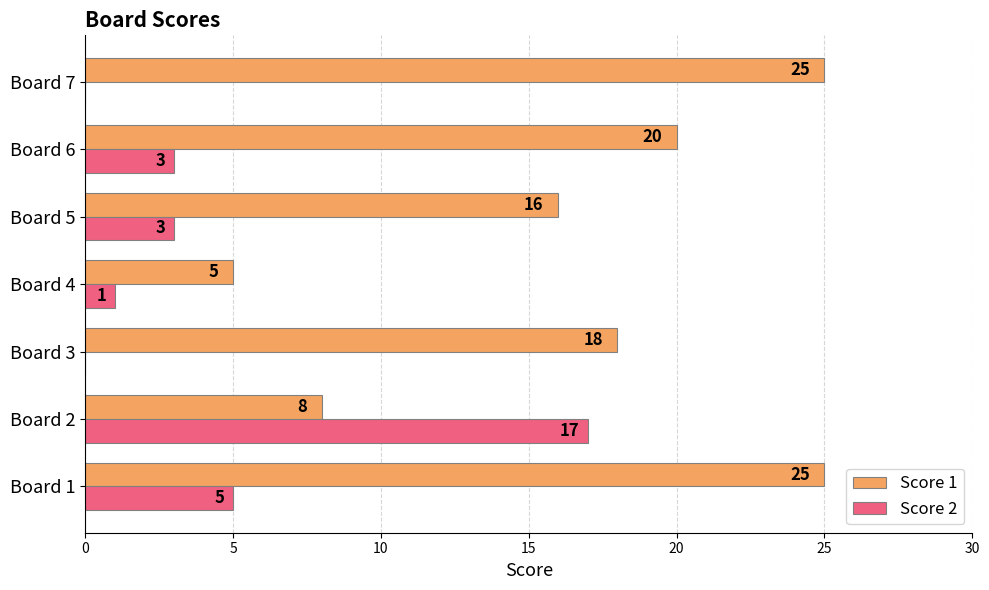

Which series changed the most between Board 2 and Board 3?

Score 2